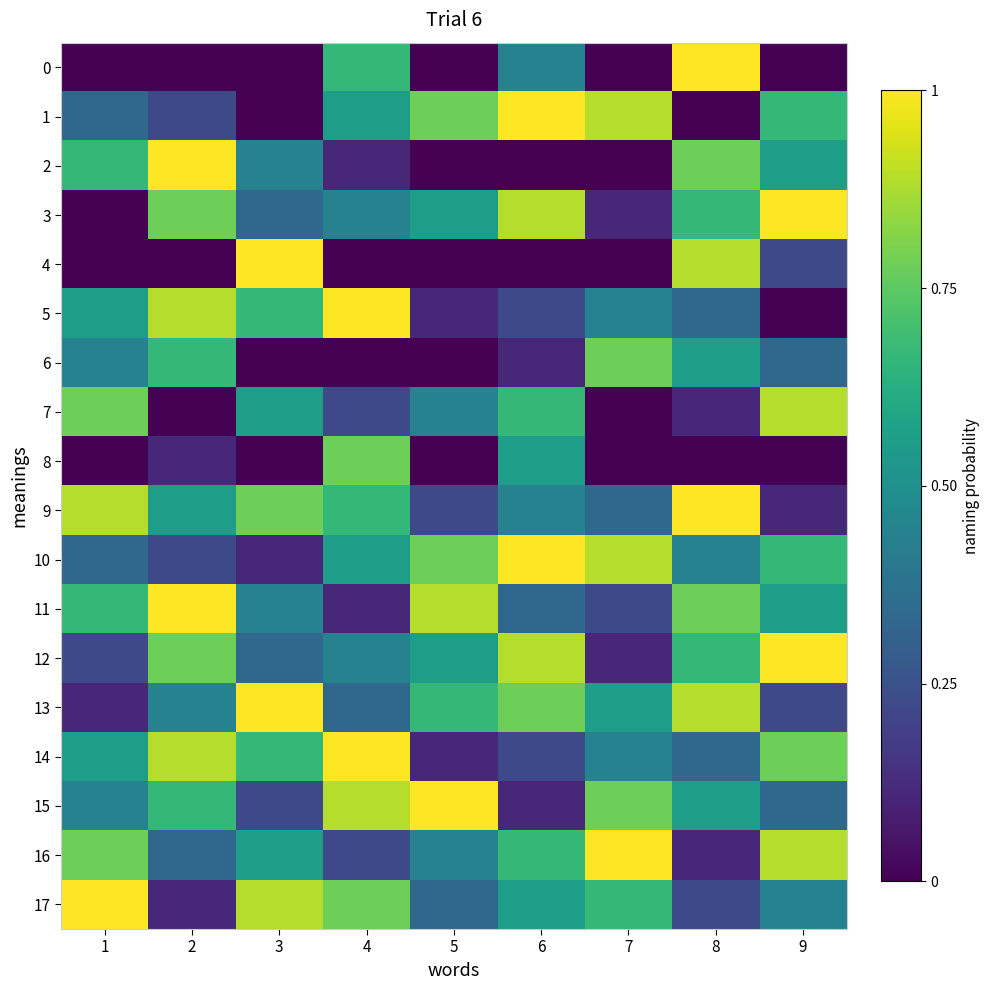

Reading left to right, transcribe all the data shown in this chart.

0: 1=0.0	2=0.0	3=0.0	4=0.7	5=0.0	6=0.4	7=0.0	8=1.0	9=0.0
1: 1=0.3	2=0.2	3=0.0	4=0.6	5=0.8	6=1.0	7=0.9	8=0.0	9=0.7
2: 1=0.7	2=1.0	3=0.4	4=0.1	5=0.0	6=0.0	7=0.0	8=0.8	9=0.6
3: 1=0.0	2=0.8	3=0.3	4=0.4	5=0.6	6=0.9	7=0.1	8=0.7	9=1.0
4: 1=0.0	2=0.0	3=1.0	4=0.0	5=0.0	6=0.0	7=0.0	8=0.9	9=0.2
5: 1=0.6	2=0.9	3=0.7	4=1.0	5=0.1	6=0.2	7=0.4	8=0.3	9=0.0
6: 1=0.4	2=0.7	3=0.0	4=0.0	5=0.0	6=0.1	7=0.8	8=0.6	9=0.3
7: 1=0.8	2=0.0	3=0.6	4=0.2	5=0.4	6=0.7	7=0.0	8=0.1	9=0.9
8: 1=0.0	2=0.1	3=0.0	4=0.8	5=0.0	6=0.6	7=0.0	8=0.0	9=0.0
9: 1=0.9	2=0.6	3=0.8	4=0.7	5=0.2	6=0.4	7=0.3	8=1.0	9=0.1
10: 1=0.3	2=0.2	3=0.1	4=0.6	5=0.8	6=1.0	7=0.9	8=0.4	9=0.7
11: 1=0.7	2=1.0	3=0.4	4=0.1	5=0.9	6=0.3	7=0.2	8=0.8	9=0.6
12: 1=0.2	2=0.8	3=0.3	4=0.4	5=0.6	6=0.9	7=0.1	8=0.7	9=1.0
13: 1=0.1	2=0.4	3=1.0	4=0.3	5=0.7	6=0.8	7=0.6	8=0.9	9=0.2
14: 1=0.6	2=0.9	3=0.7	4=1.0	5=0.1	6=0.2	7=0.4	8=0.3	9=0.8
15: 1=0.4	2=0.7	3=0.2	4=0.9	5=1.0	6=0.1	7=0.8	8=0.6	9=0.3
16: 1=0.8	2=0.3	3=0.6	4=0.2	5=0.4	6=0.7	7=1.0	8=0.1	9=0.9
17: 1=1.0	2=0.1	3=0.9	4=0.8	5=0.3	6=0.6	7=0.7	8=0.2	9=0.4